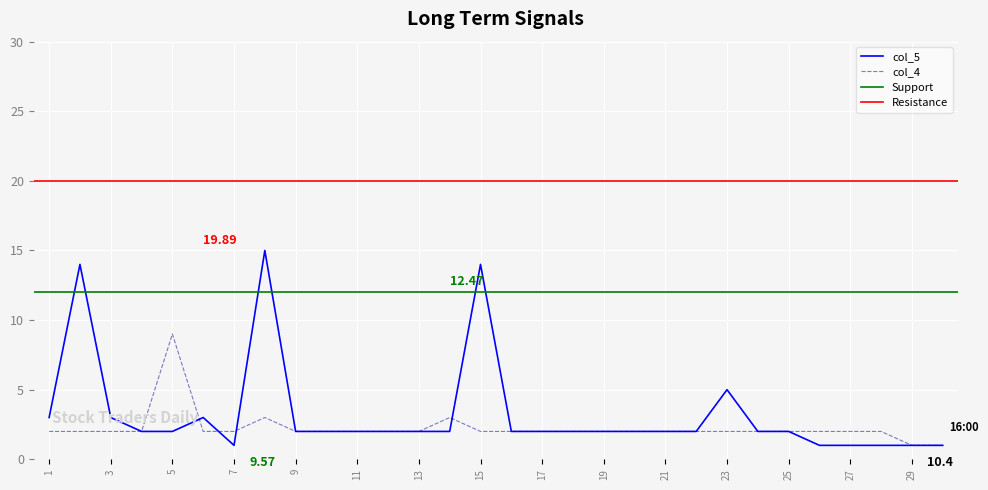

What is the value of the col_5 point at the 25th from the left?

2